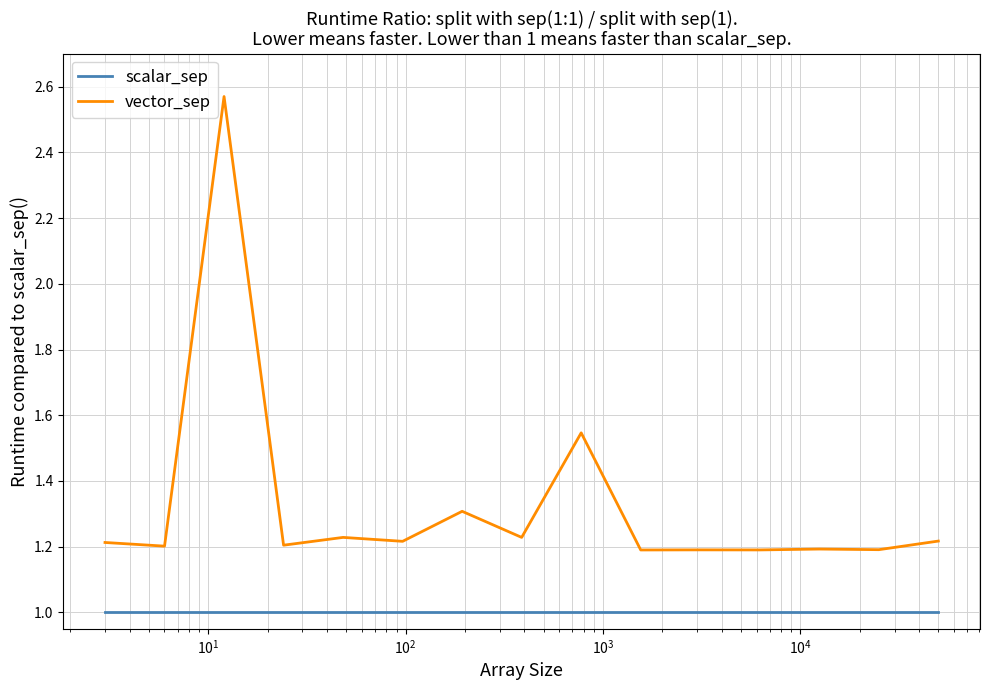

What are all the series names shown in the legend?

scalar_sep, vector_sep